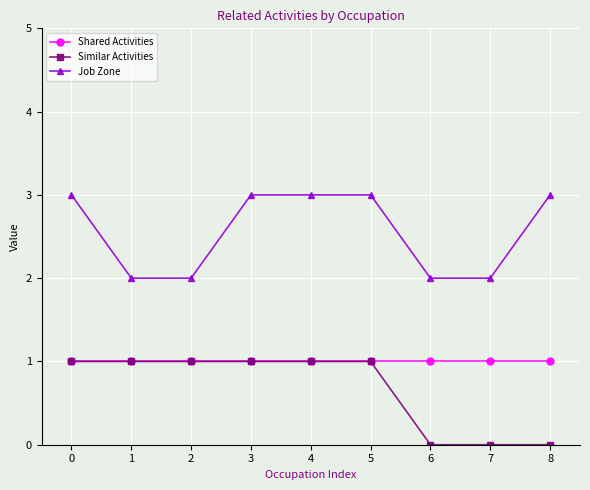

Does the chart display data point markers on the line(s)?

Yes